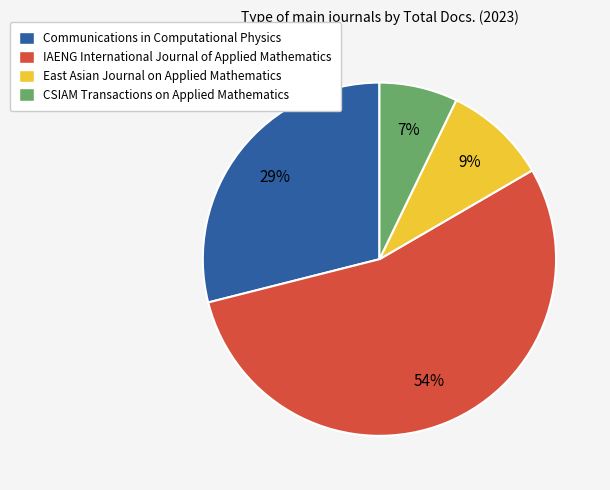

To the nearest percent, what is the difference between the largest and smallest slice percentages?

47%